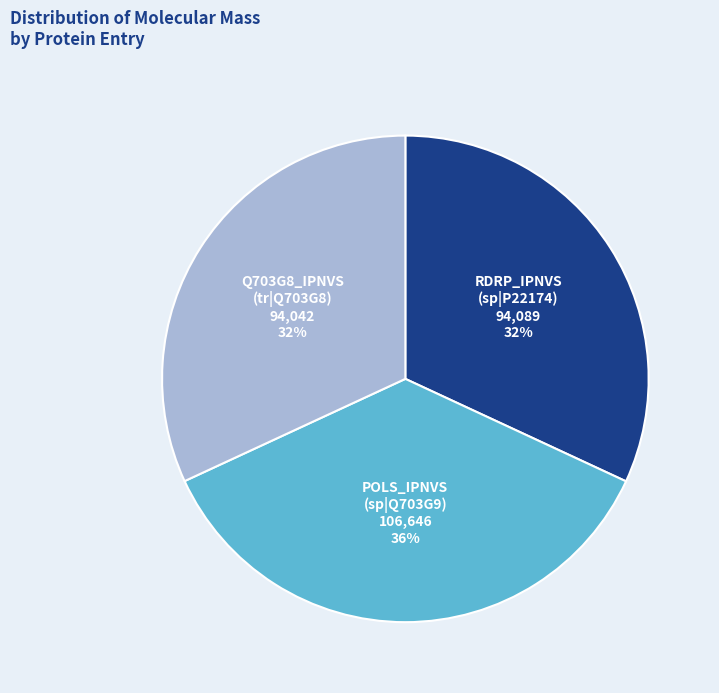

To the nearest percent, what is the difference between the largest and smallest slice percentages?

4%